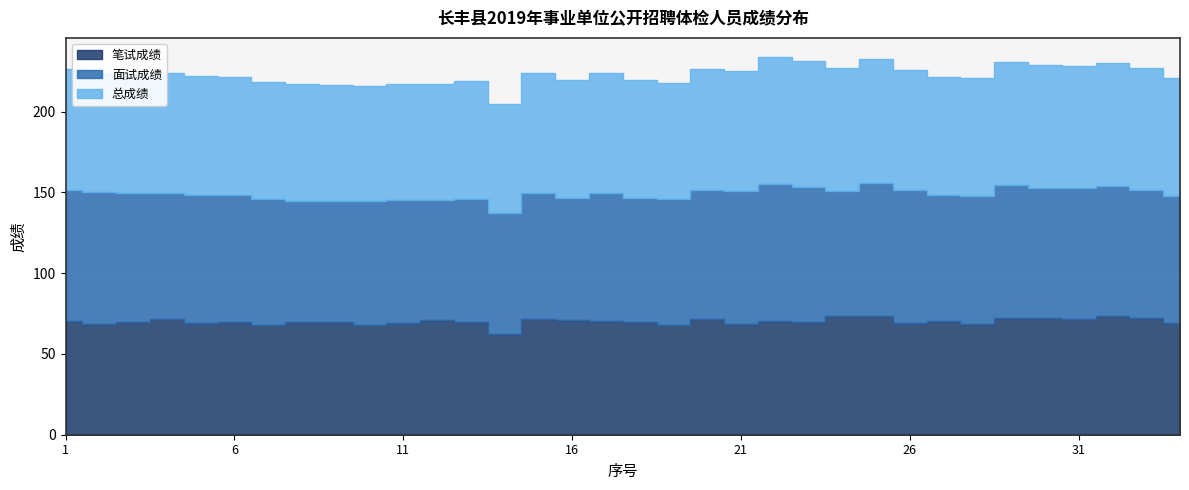

How many data points does each series have?

34